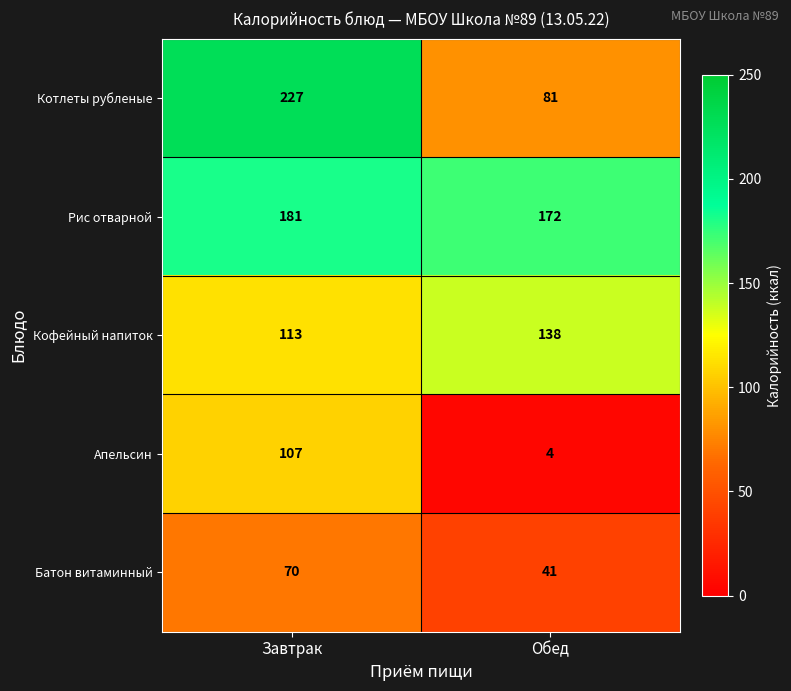

Reading left to right, what are all the values shown in this chart?

Котлеты рубленые: Завтрак=227	Обед=81
Рис отварной: Завтрак=181	Обед=172
Кофейный напиток: Завтрак=113	Обед=138
Апельсин: Завтрак=107	Обед=4
Батон витаминный: Завтрак=70	Обед=41